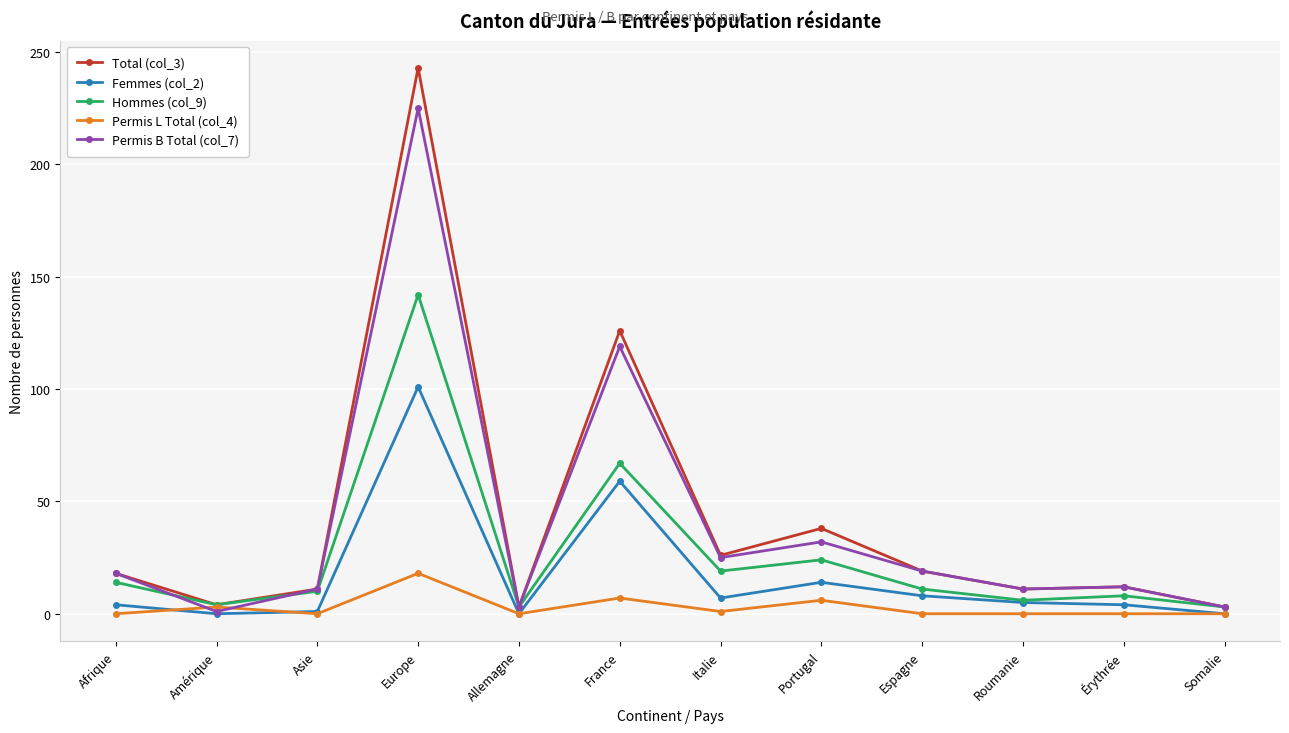

What is the label of the 6th point from the left?

France